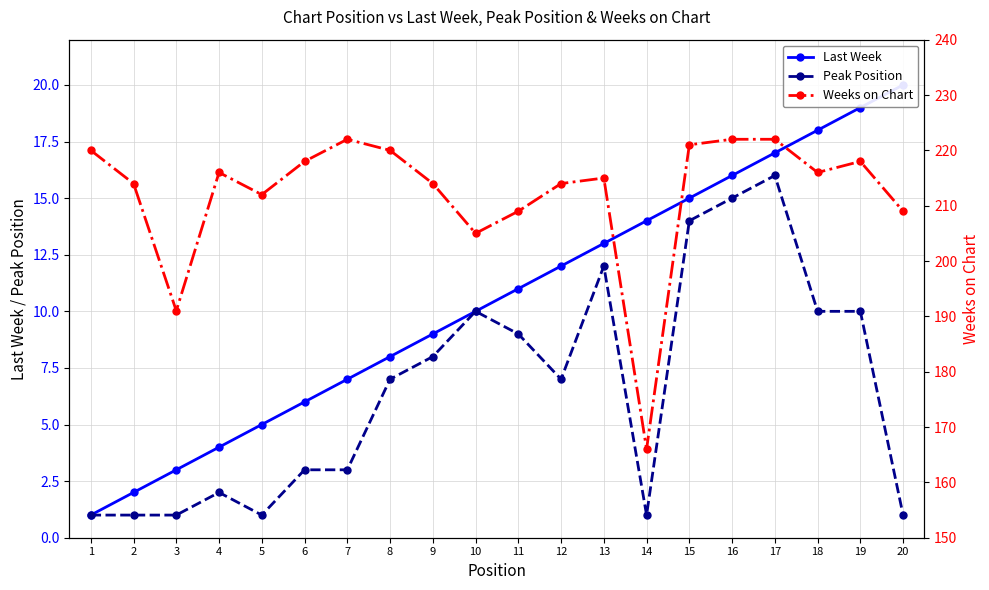

How many data points in Weeks on Chart are above 216?

8